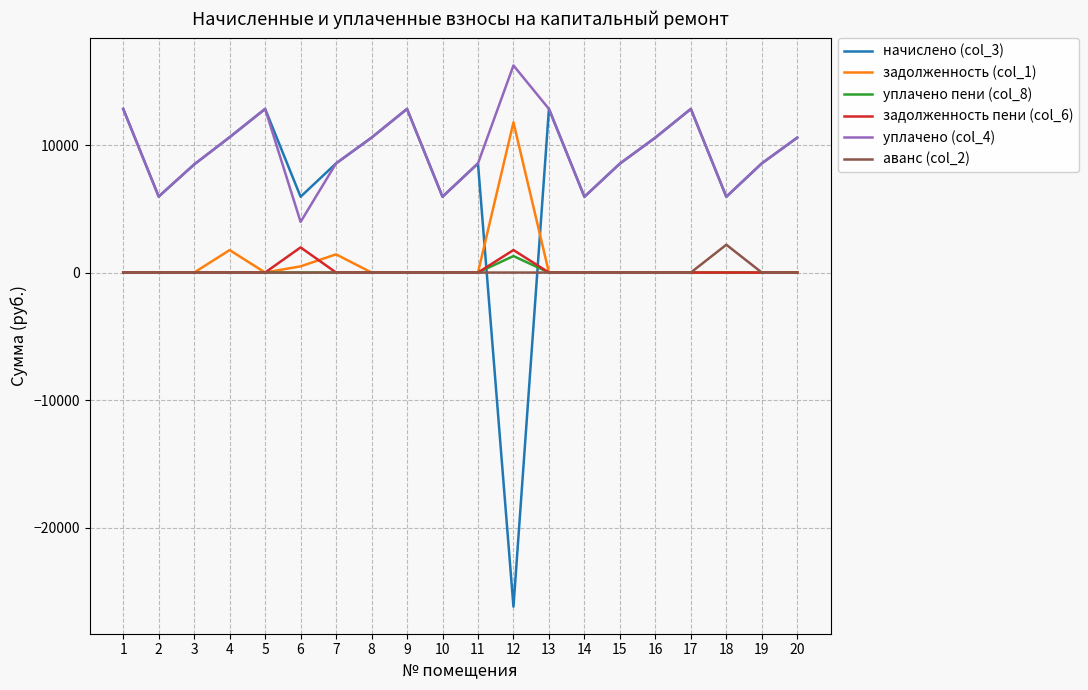

True or false: уплачено (col_4) and задолженность (col_1) cross at least once.

False